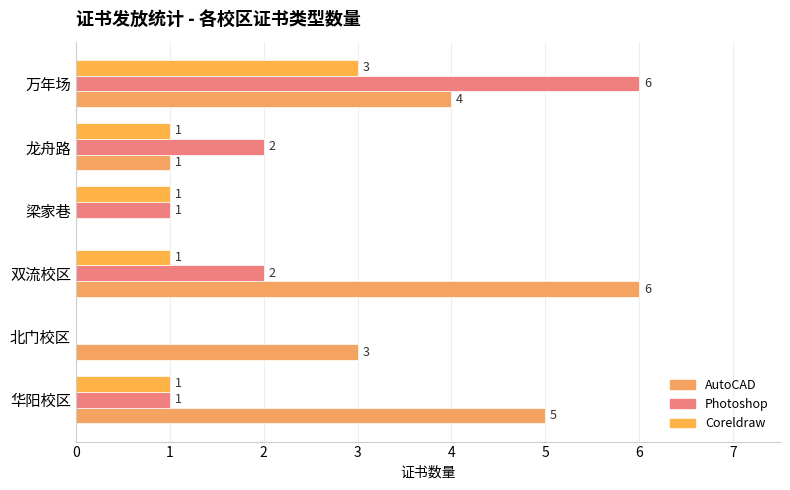

Count the number of categories in the chart.

6